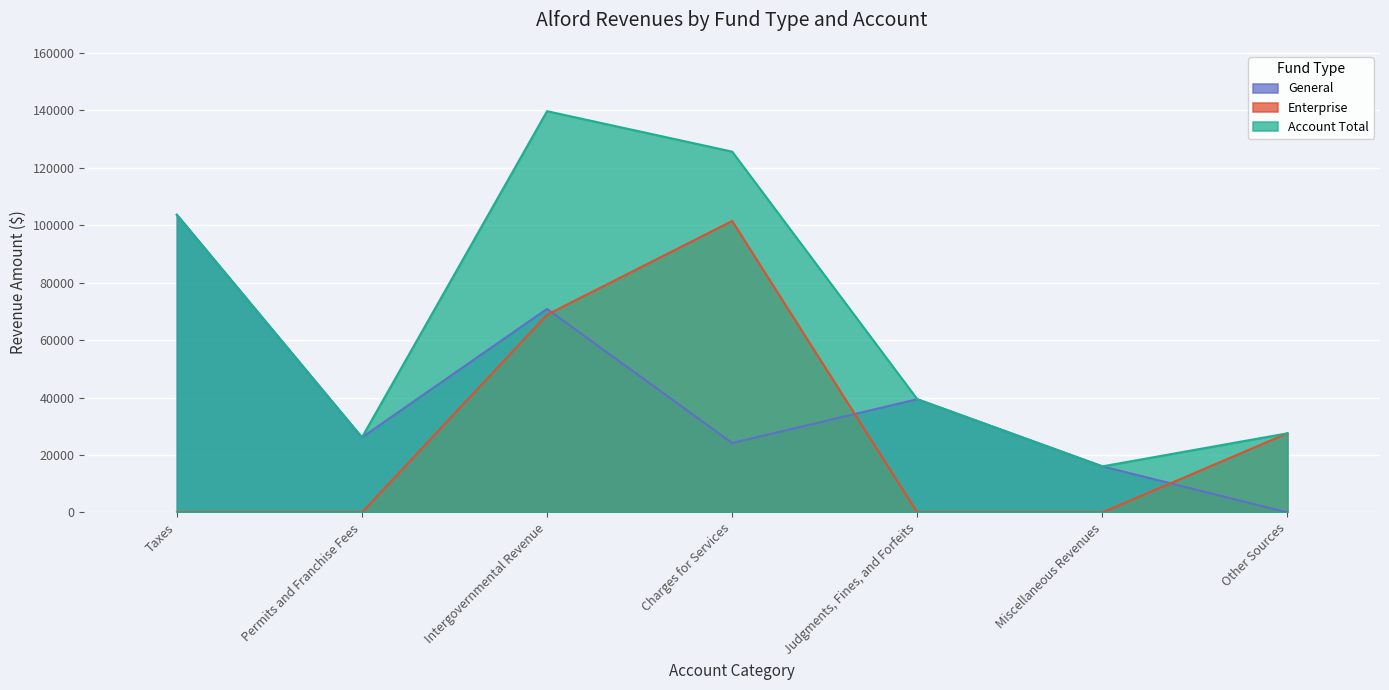

In Account Total, how many points are lower than both neighbors (excluding endpoints)?

2